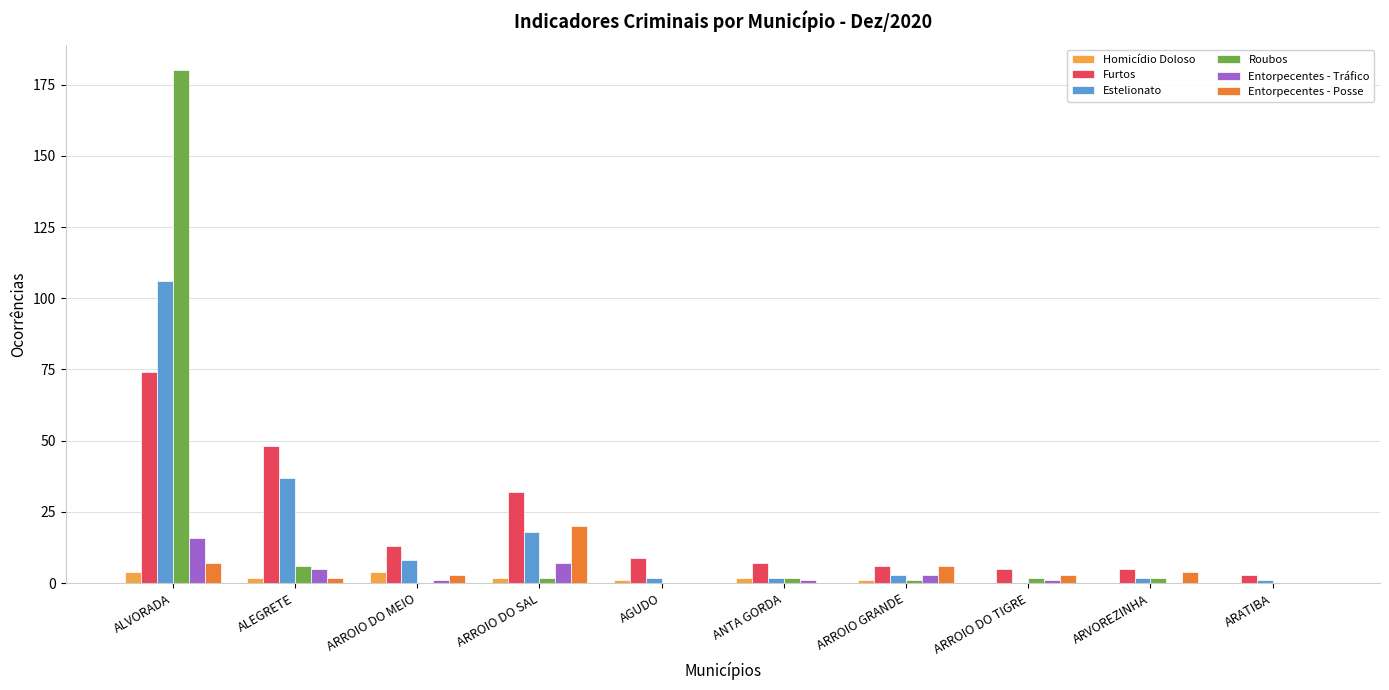

Which category has the highest value across all series?

ALVORADA